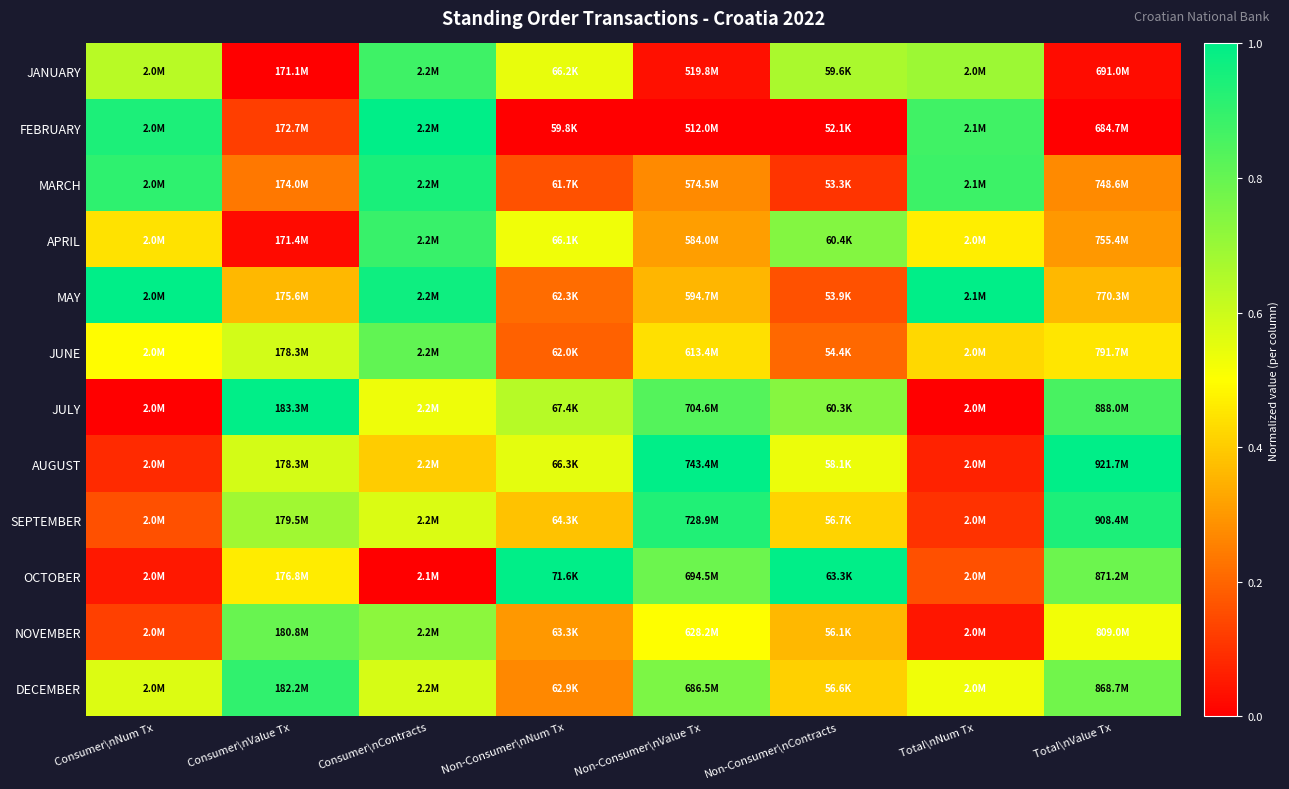

What is the spread (max minus min) of values at Consumer\nContracts?

1.0